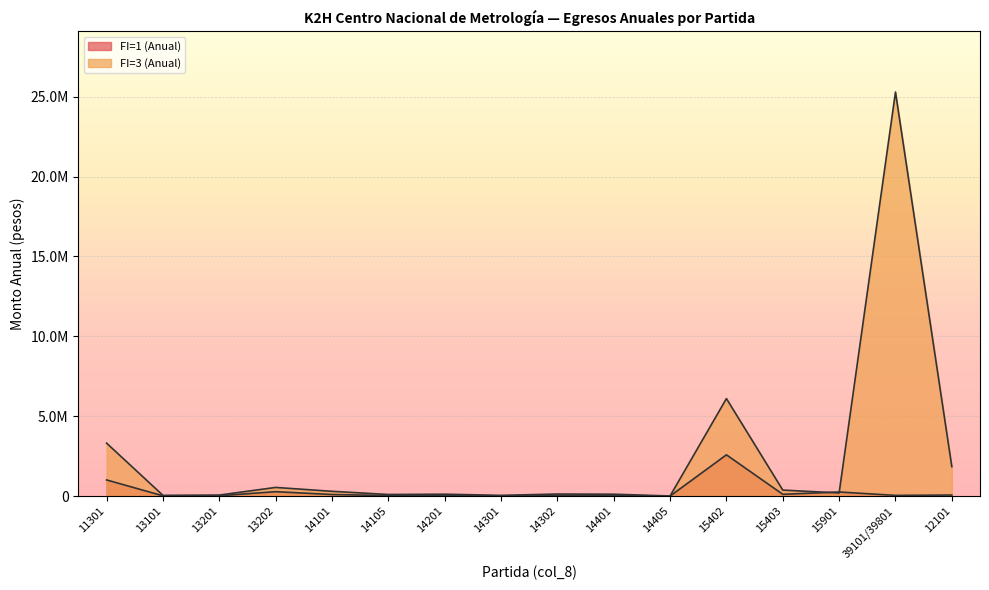

Which series ends up on top after the final intersection of FI=3 (Anual) and FI=1 (Anual)?

FI=3 (Anual)